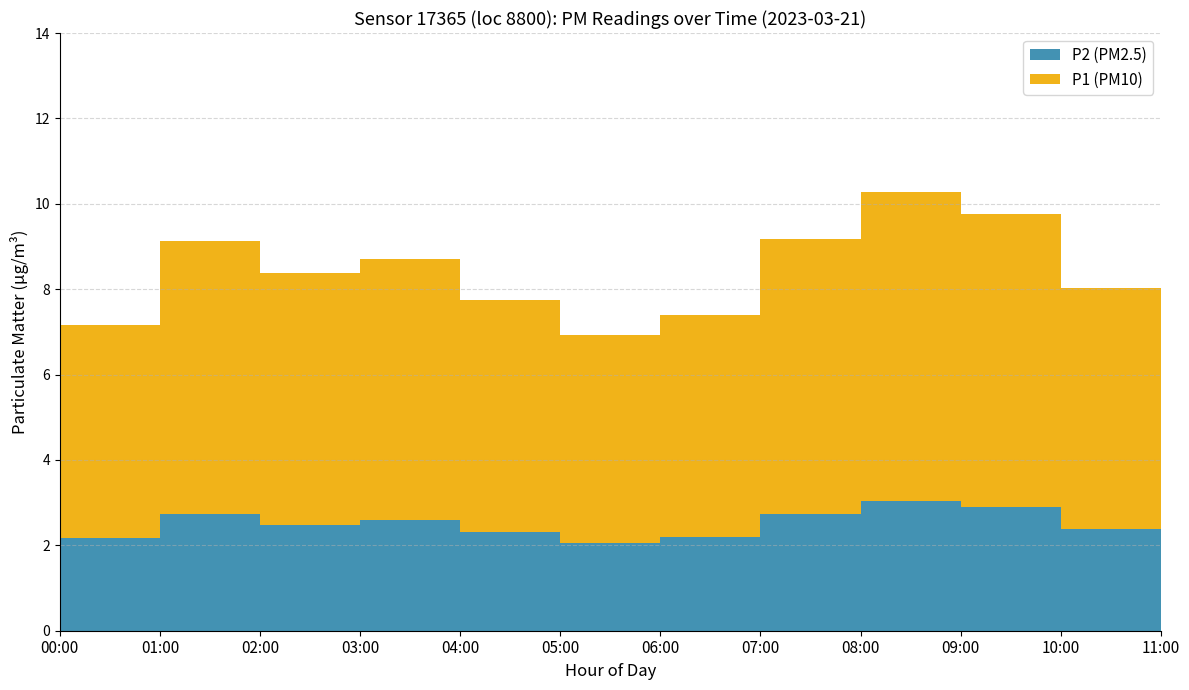

Reading left to right, extract all data points from this chart.

P1: 5.0	6.2	5.9	6.1	5.4	4.9	5.2	6.5	7.2	6.9	5.6	4.9
P2: 2.2	2.6	2.5	2.6	2.3	2.0	2.2	2.7	3.0	2.9	2.4	2.1